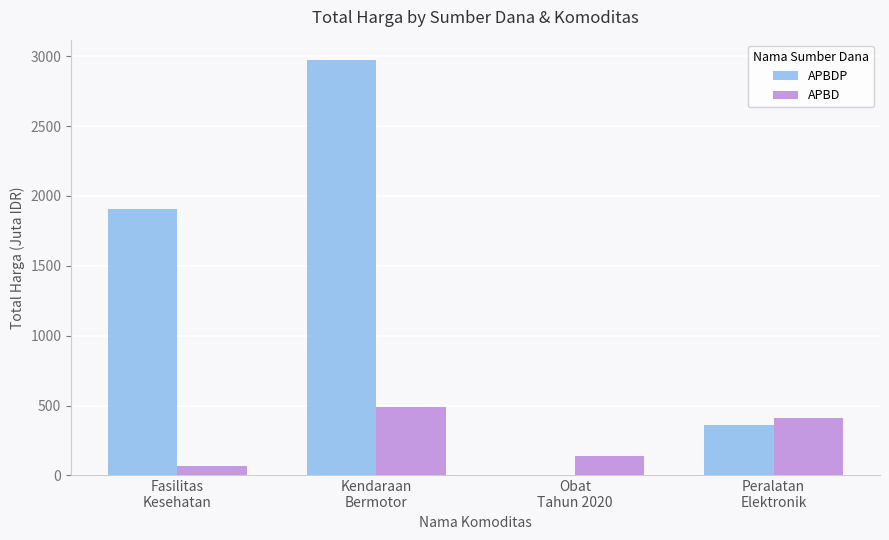

Which series has the largest total across all categories?

APBDP